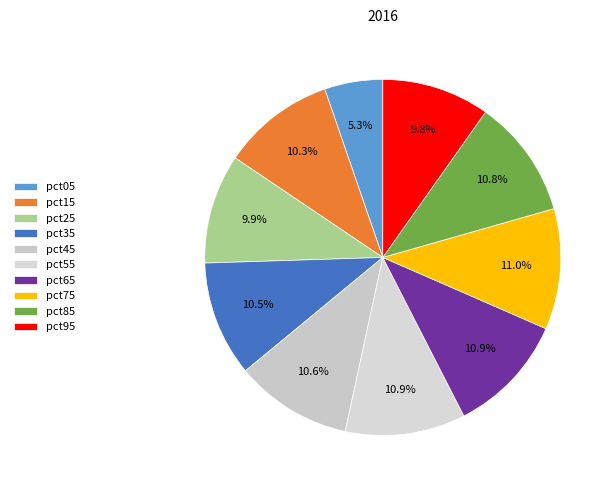

To the nearest percent, what is the difference between the pct55 and pct95 slice percentages?

1%